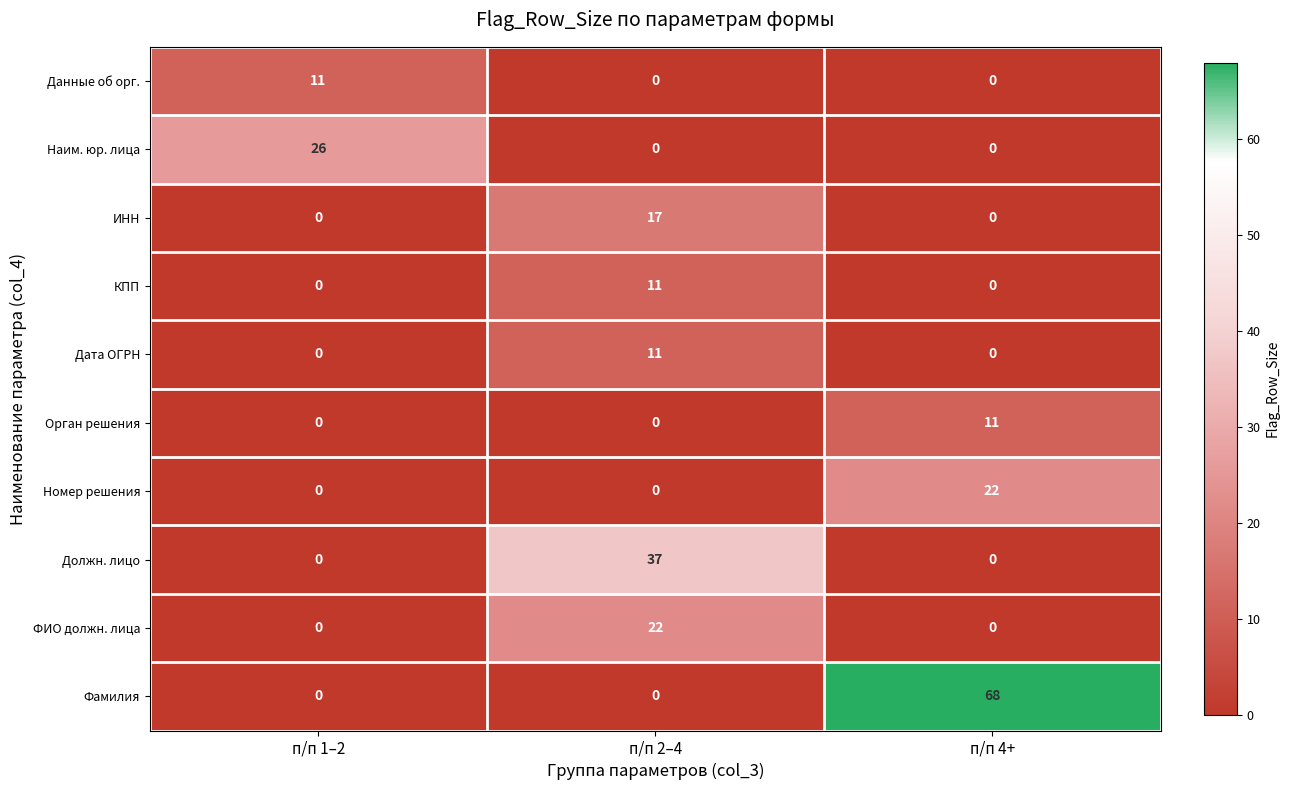

True or false: Фамилия has a value of 37 at п/п 4+.

False